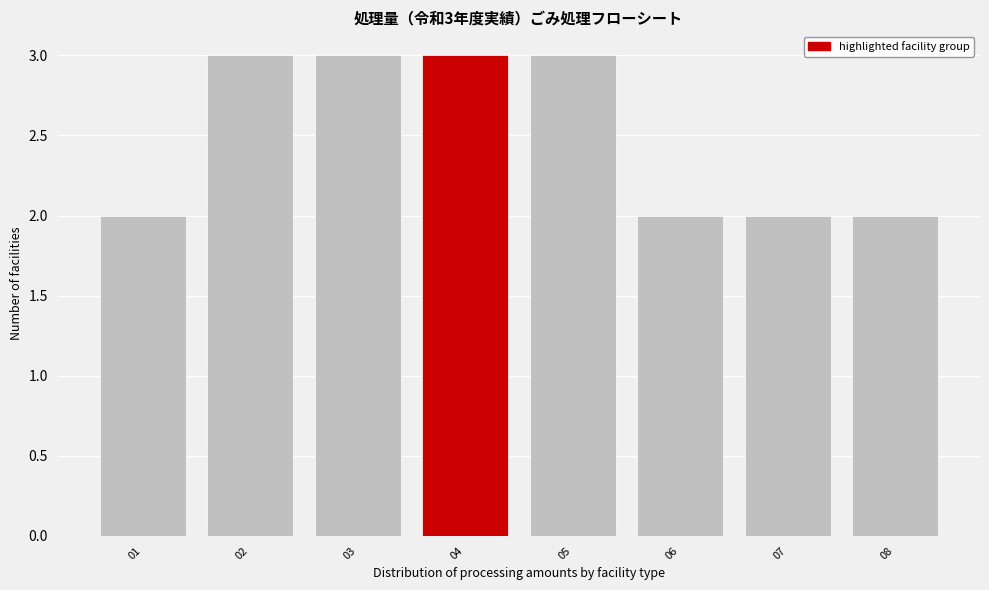

Reading left to right, what are all the values shown in this chart?

01=2	02=3	03=3	04=3	05=3	06=2	07=2	08=2